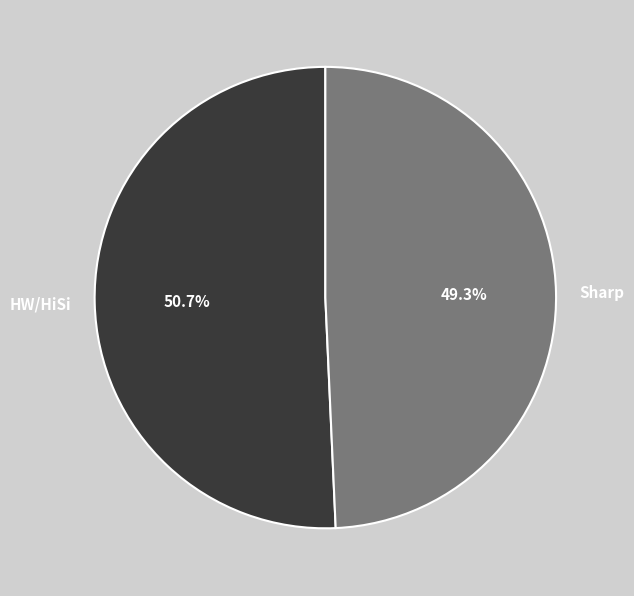

Count the number of slices in the pie.

2